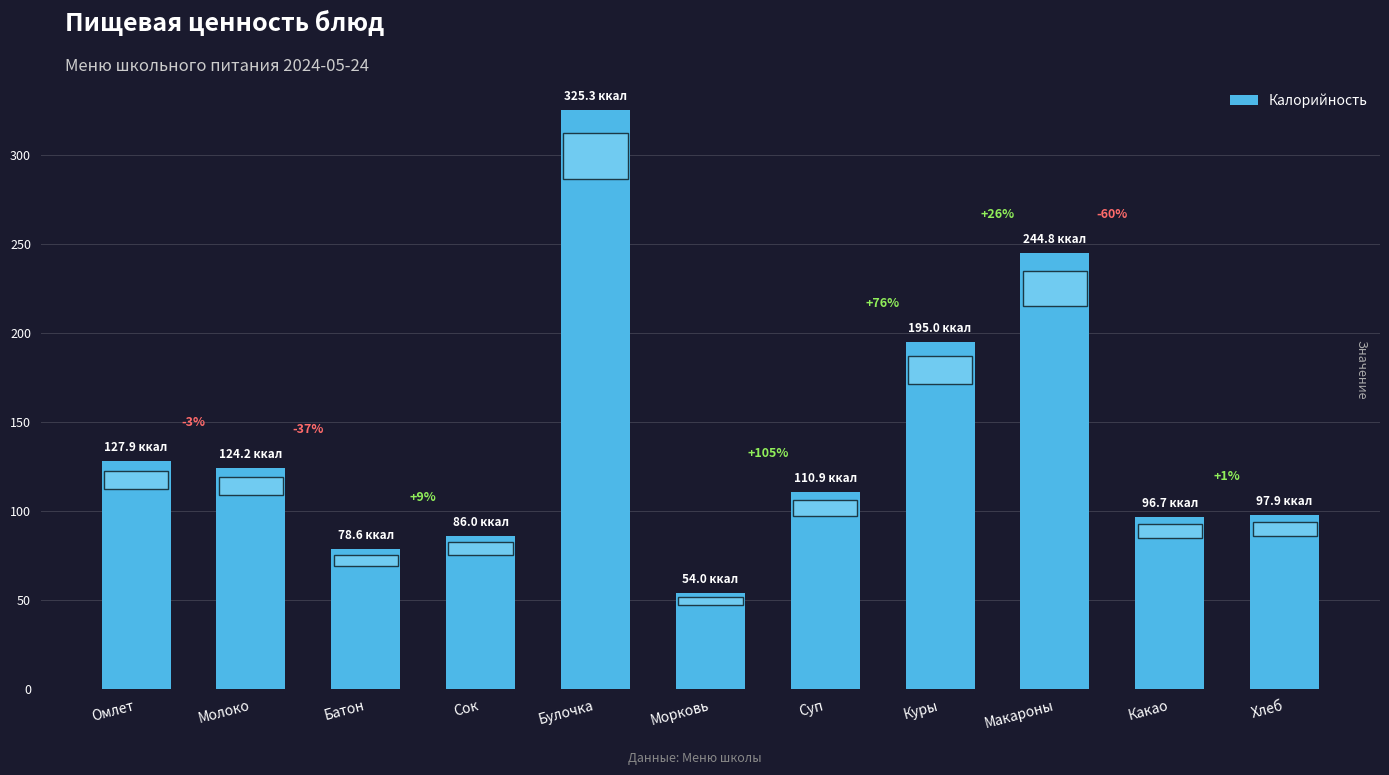

What is the average value?

140.1